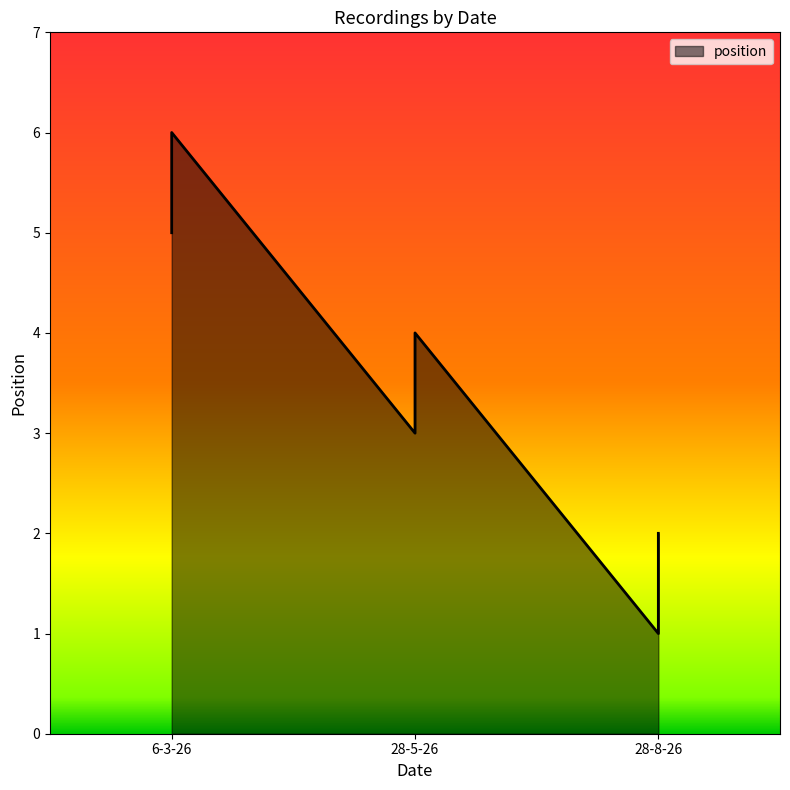

The value at 28-5-26 is 3. True or false?

True